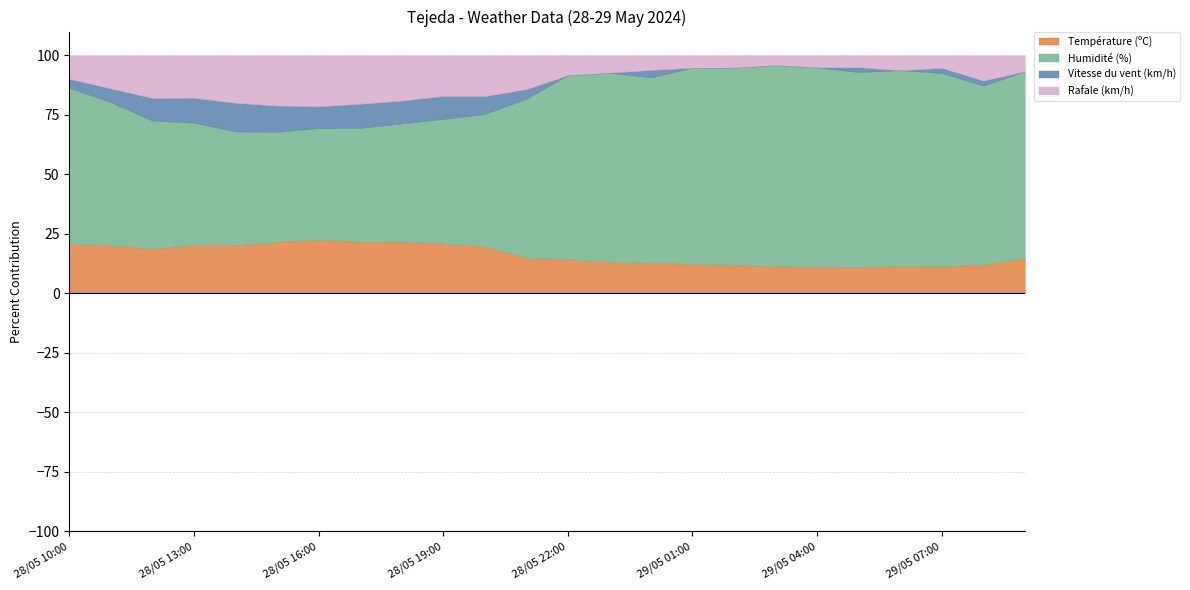

Where is the first local maximum for Température (ºC)?

28/05 16:00